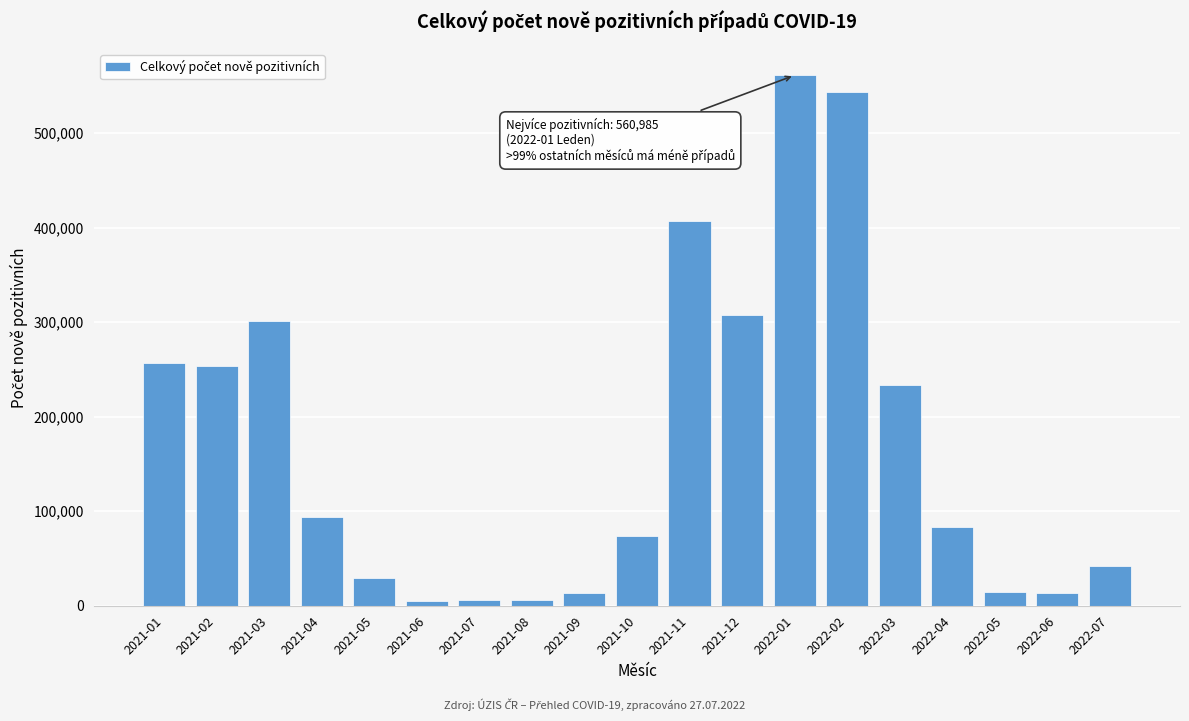

What is the average value?

170670